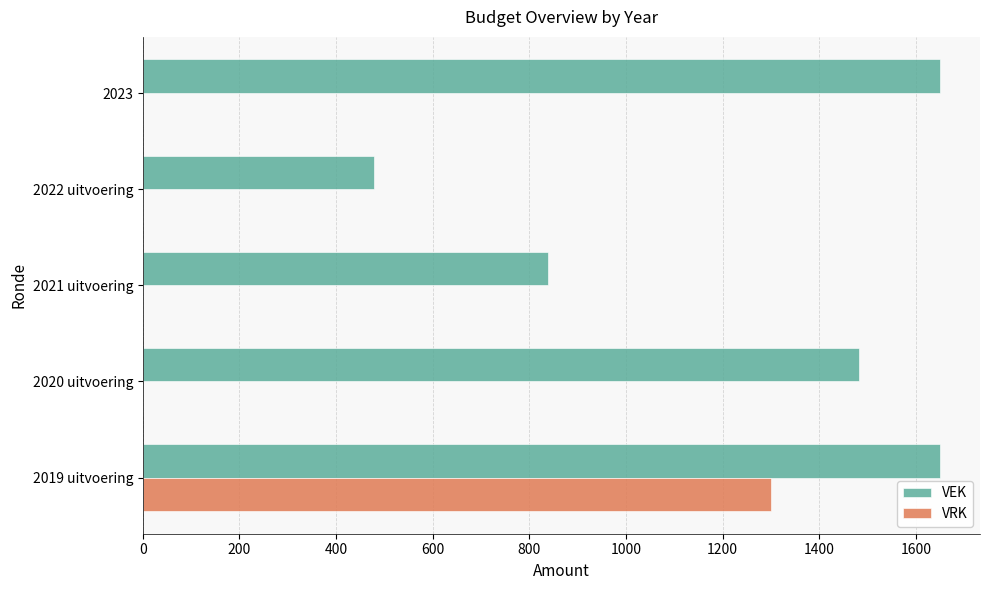

What is the sum of all VEK values?

6098